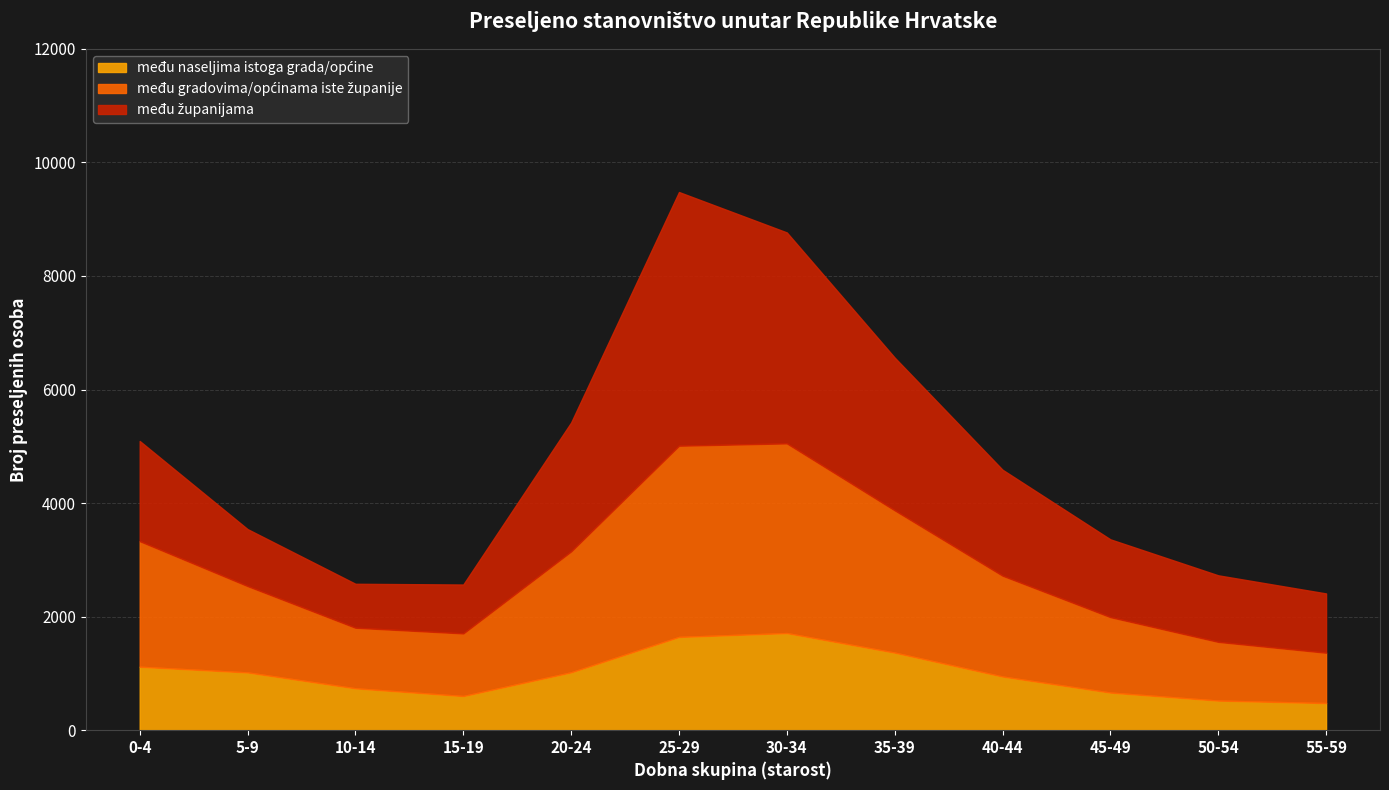

What is the minimum value shown in the chart?

478